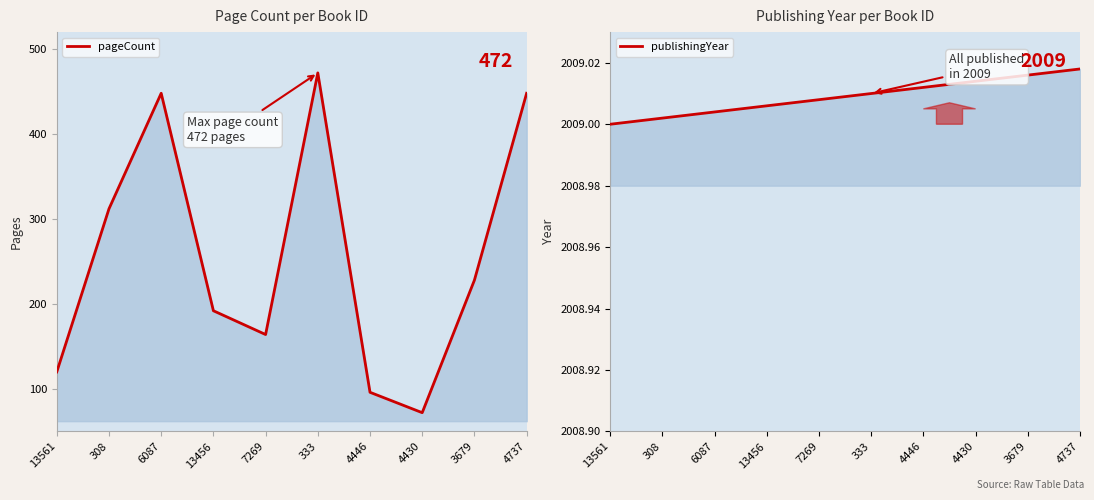

What is the label of the 2nd point from the left?

308